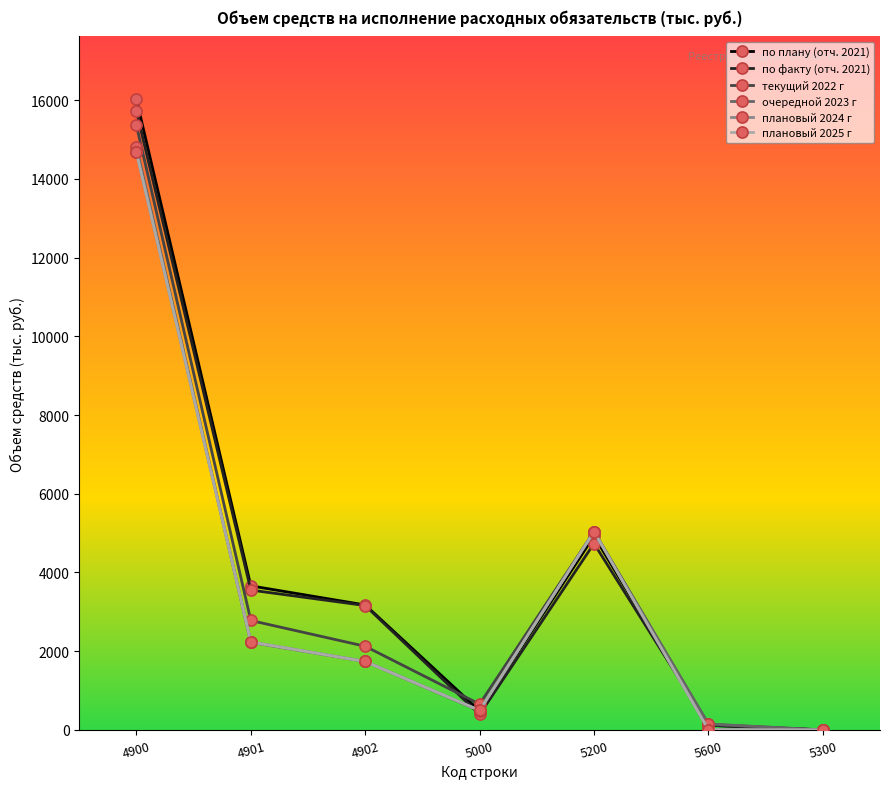

What is the value of the плановый 2024 г point at the 3rd from the left?

1738.8